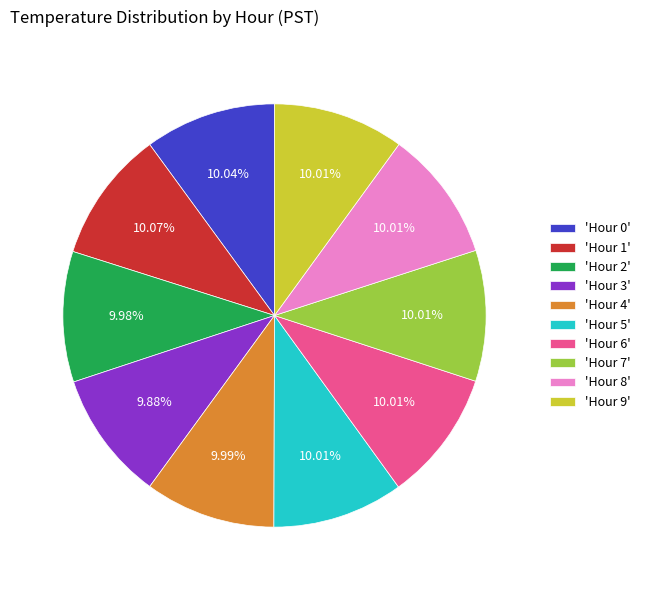

What is the ratio of the value at 'Hour 4' to the value at 'Hour 5'?

1.0